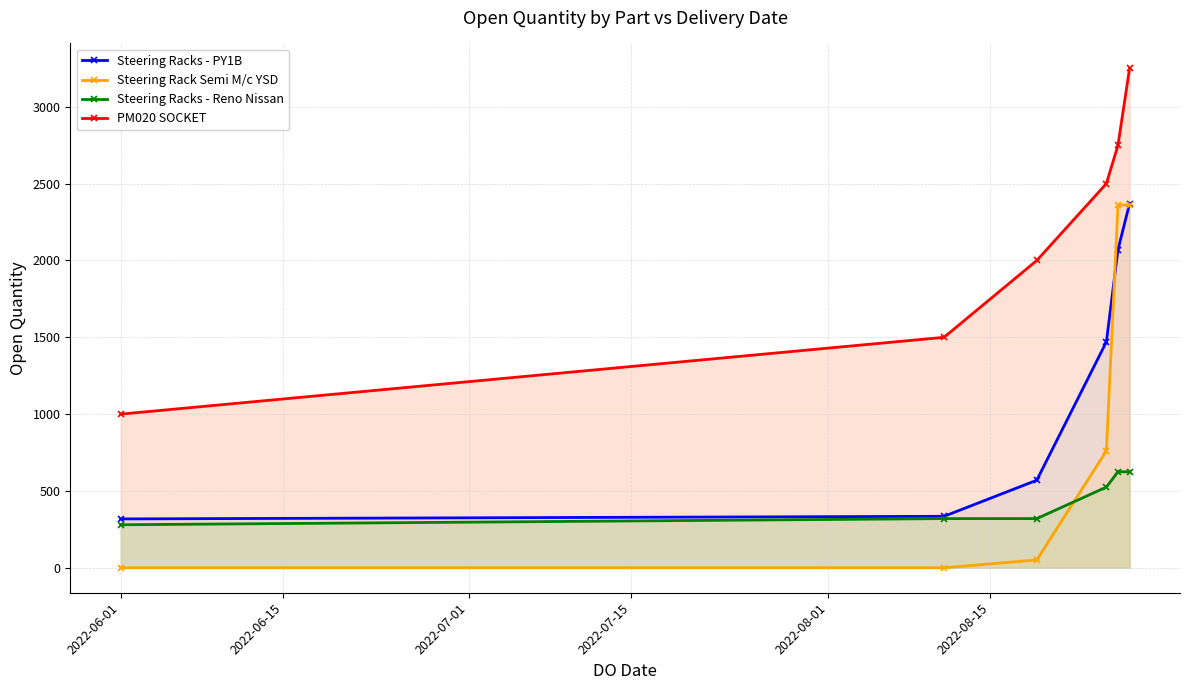

Rank the series by their average value, from lowest to highest.

Steering Racks - Reno Nissan, Steering Rack Semi M/c YSD, Steering Racks - PY1B, PM020 SOCKET